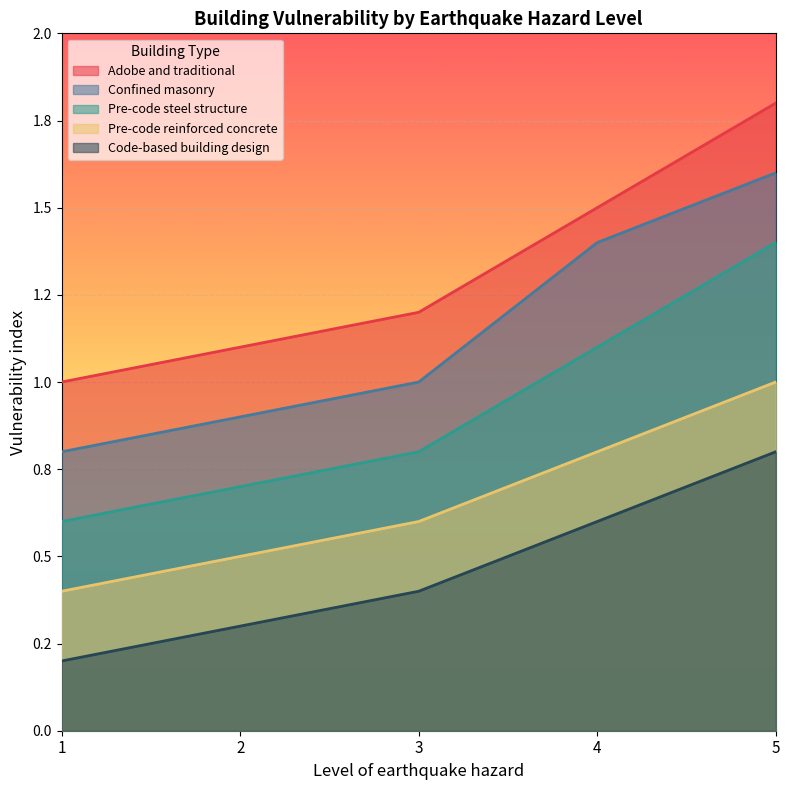

What are all the series names shown in the legend?

Adobe and traditional, Confined masonry, Pre-code steel structure, Pre-code reinforced concrete, Code-based building design